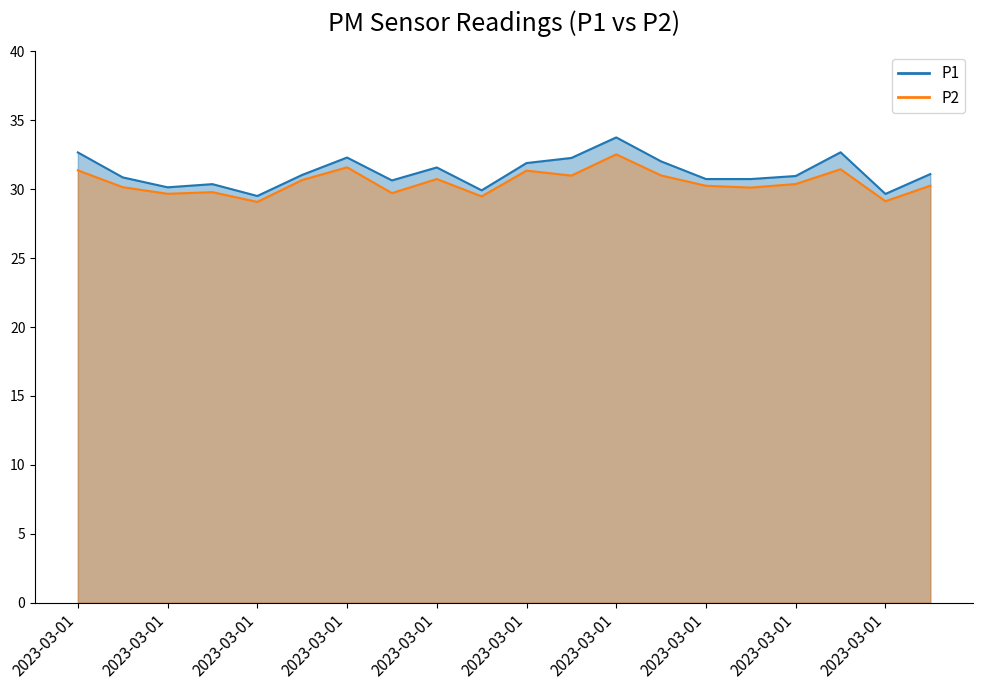

How many lines are shown in the chart?

2